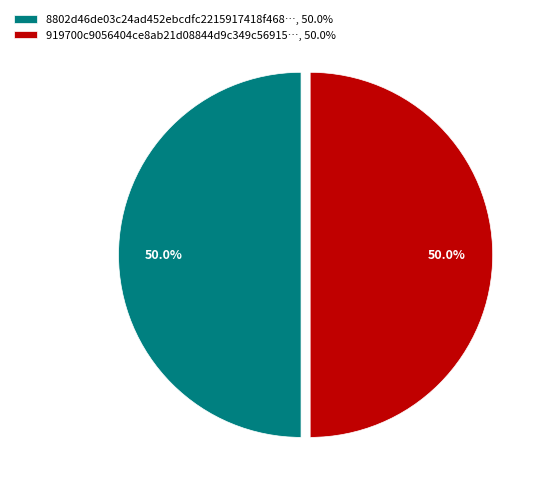

To the nearest percent, what is the average slice percentage?

50%